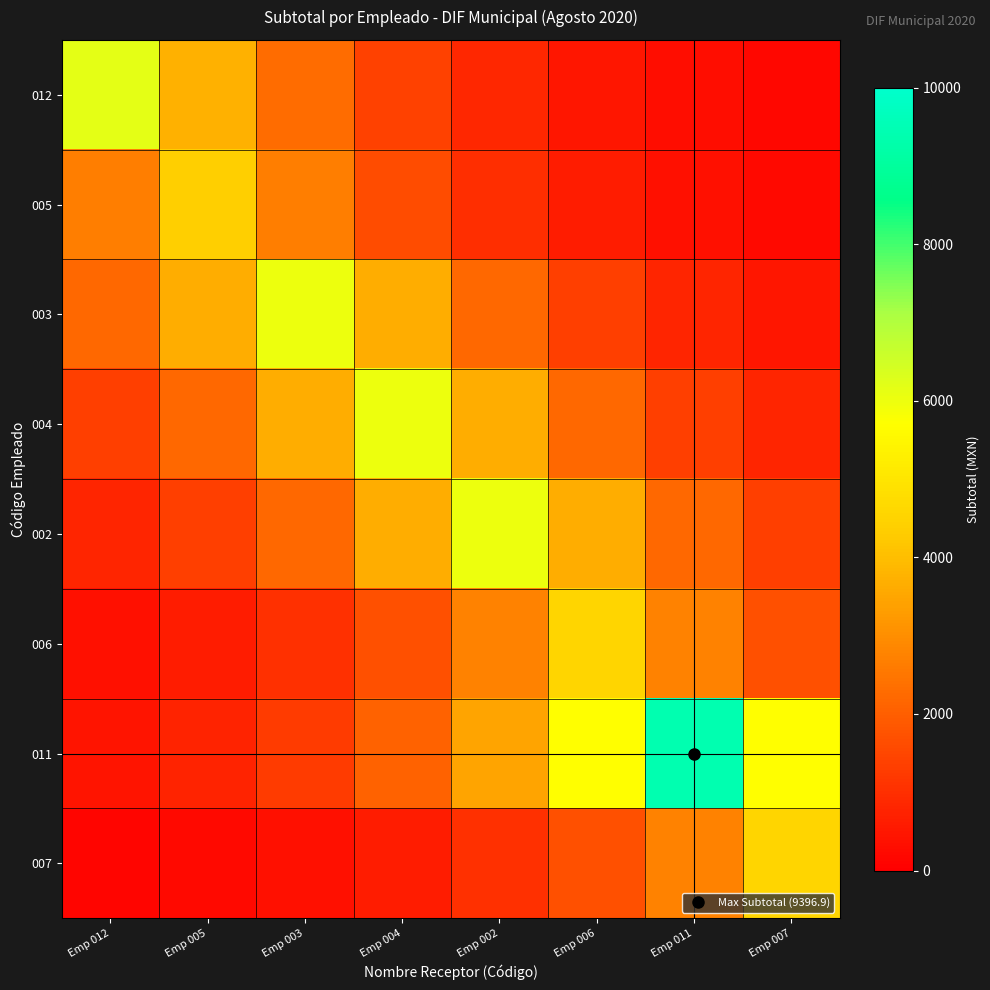

At how many categories does at least one series exceed 506?

8